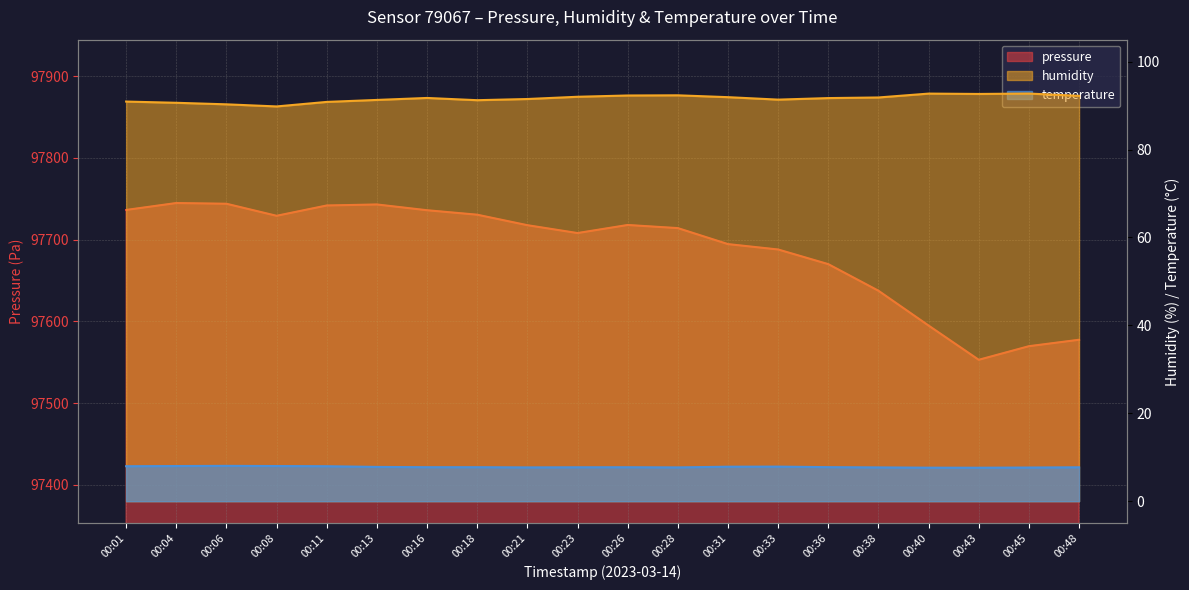

What are all the series names shown in the legend?

pressure, humidity, temperature